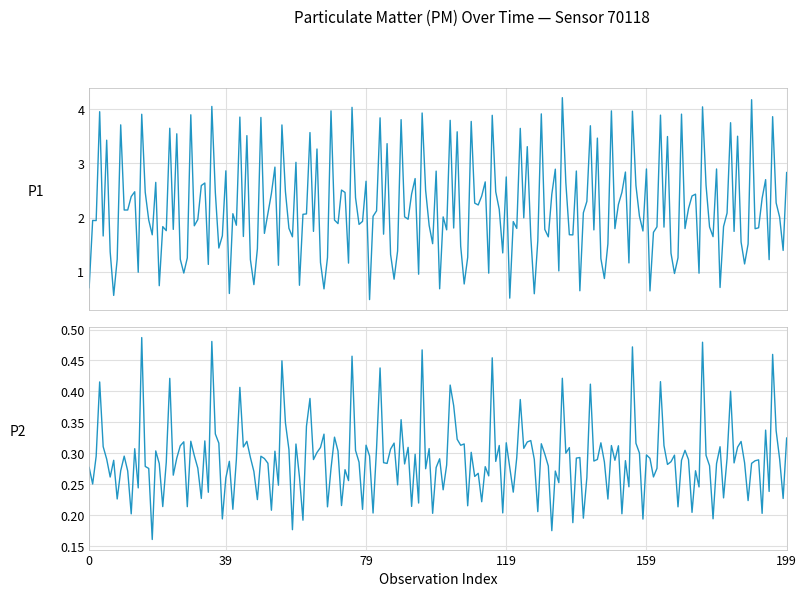

Is it true that P1 equals 2.5 at 16?

True